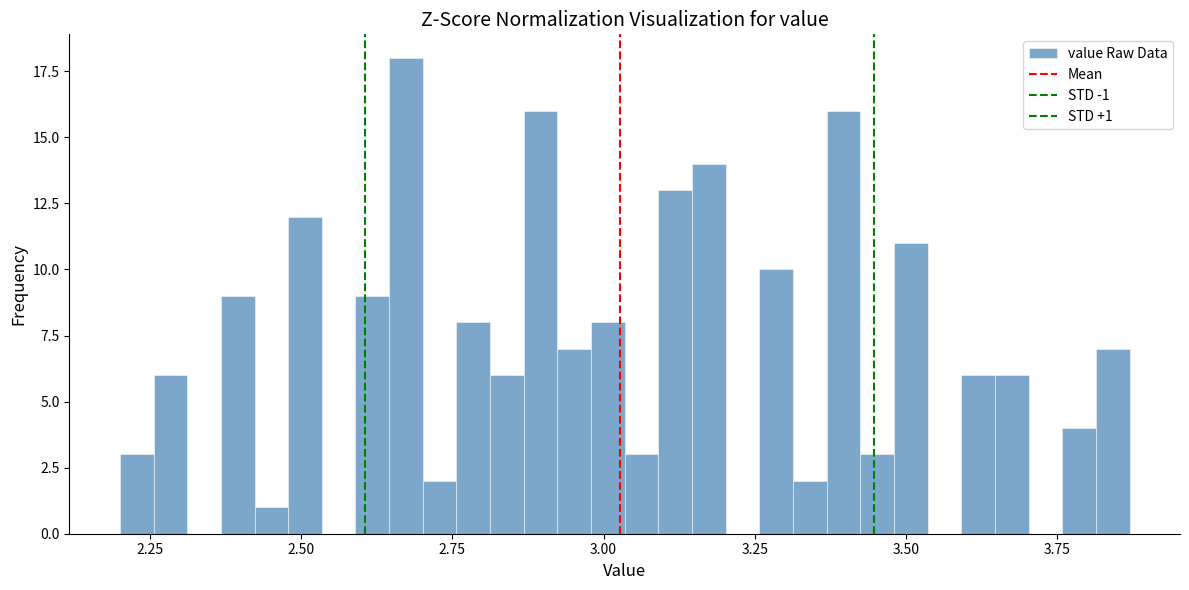

Around what value on the x-axis is the tallest bar? Give the approximate position of its centre, as read against the axis.

2.65